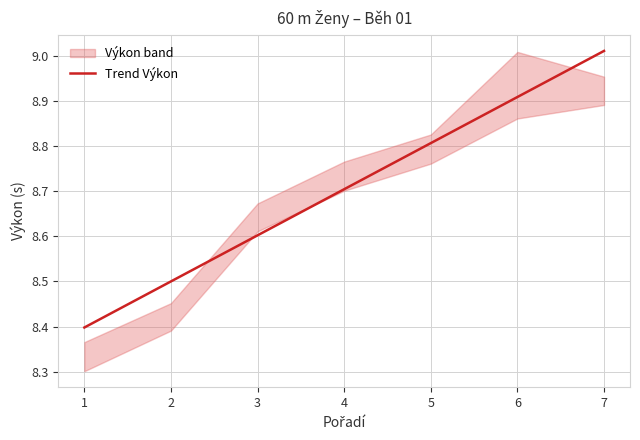

Between 5 and 4, which is larger?

5